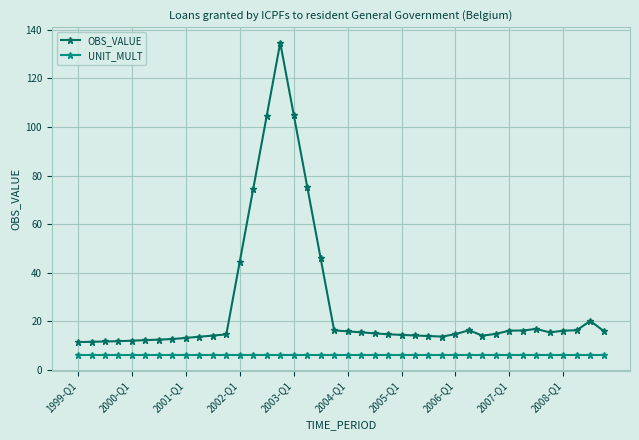

Rank the series by their maximum value, from highest to lowest.

OBS_VALUE, UNIT_MULT